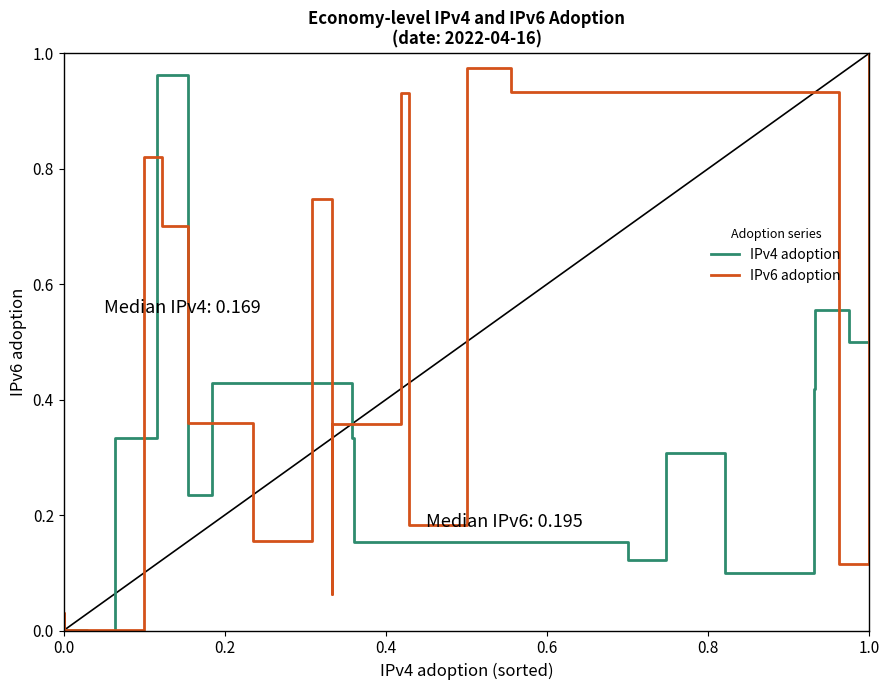

Which series ends up on top after the final intersection of IPv4 adoption and IPv6 adoption?

IPv4 adoption